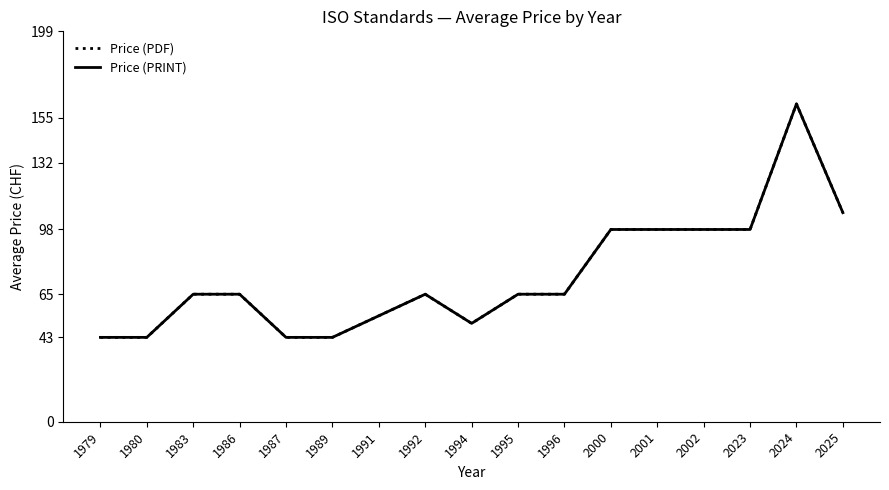

Reading right to left, extract all data points from this chart.

Price (PDF): 106.6	162.0	98.0	98.0	98.0	98.0	65.0	65.0	50.1	65.0	54.0	43.0	43.0	65.0	65.0	43.0	43.0
Price (PRINT): 106.6	162.0	98.0	98.0	98.0	98.0	65.0	65.0	50.1	65.0	54.0	43.0	43.0	65.0	65.0	43.0	43.0